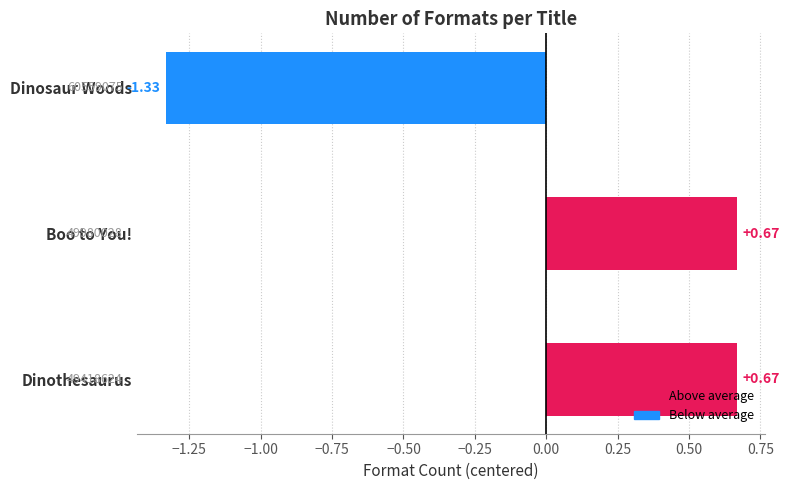

How many values are below zero?

1